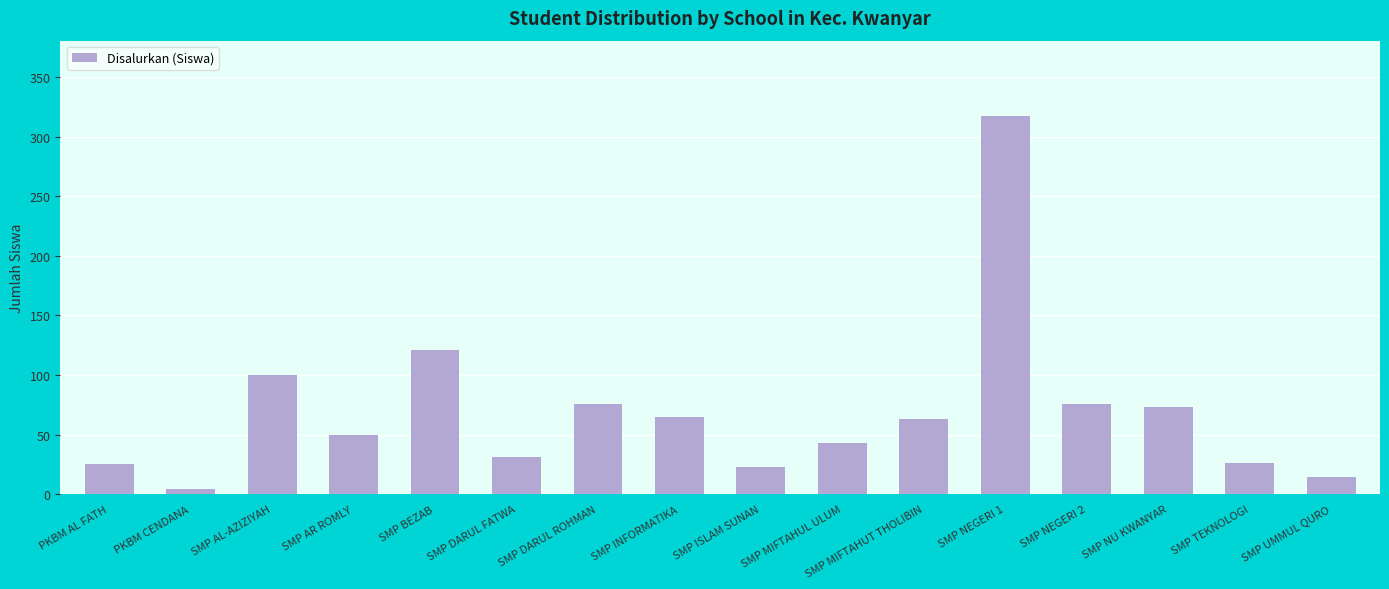

Which has a higher value, SMP UMMUL QURO or SMP MIFTAHUT THOLIBIN?

SMP MIFTAHUT THOLIBIN